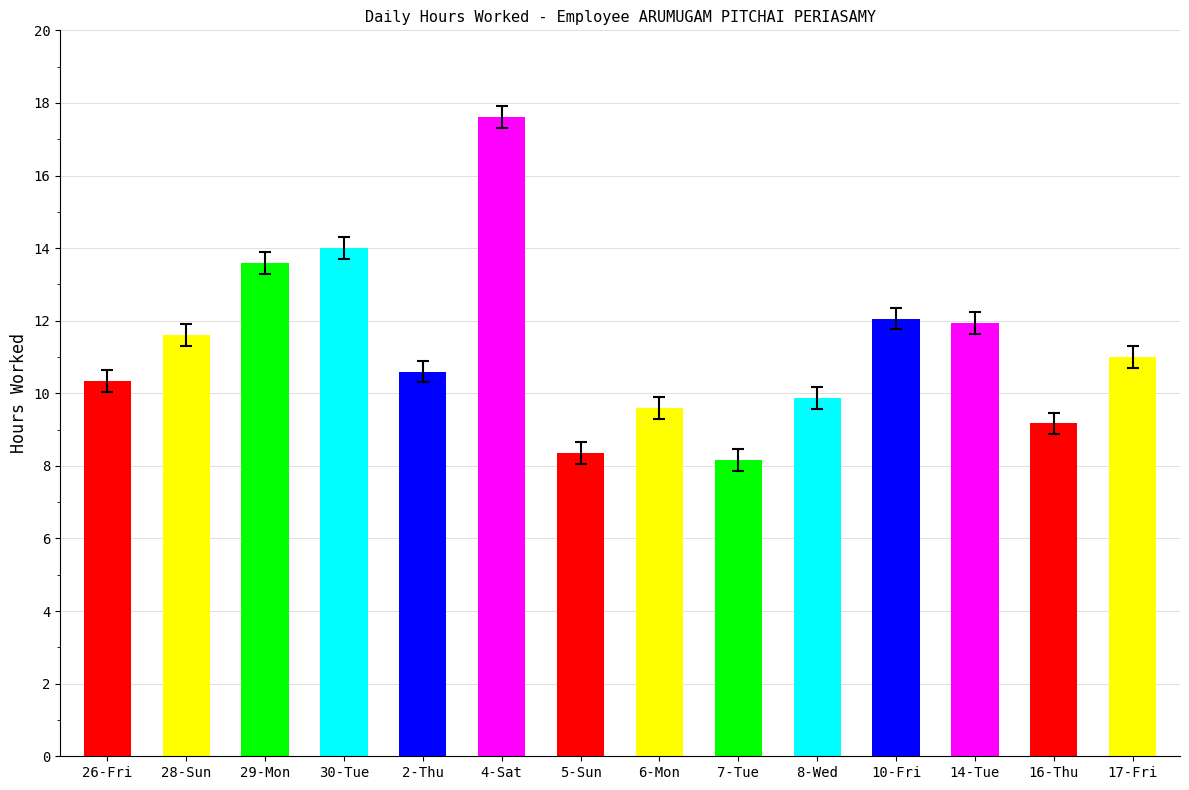

What is the average value?

11.3